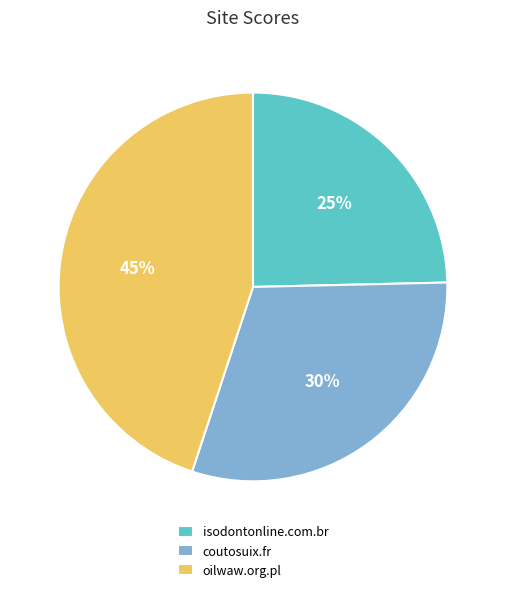

To the nearest percent, what is the difference between the largest and smallest slice percentages?

20%